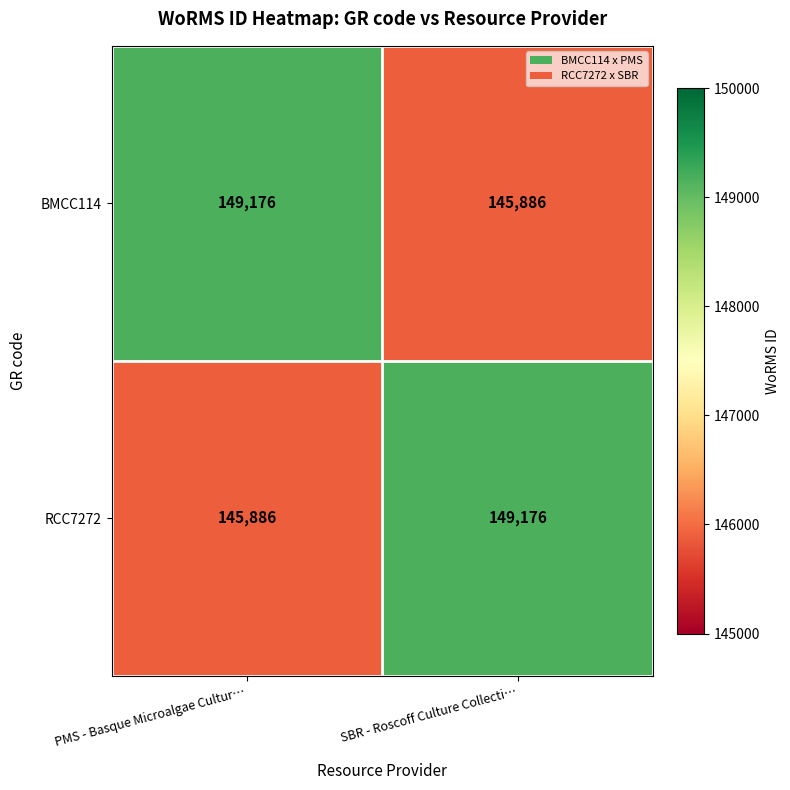

What value does the RCC7272 series have at SBR - Roscoff Culture Collecti…, to the nearest 100?

149200